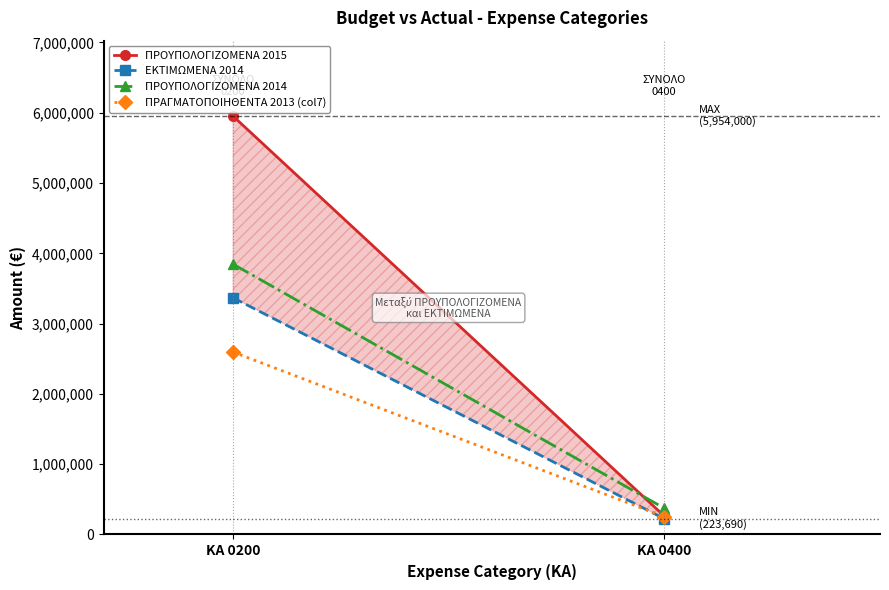

How many lines are shown in the chart?

4